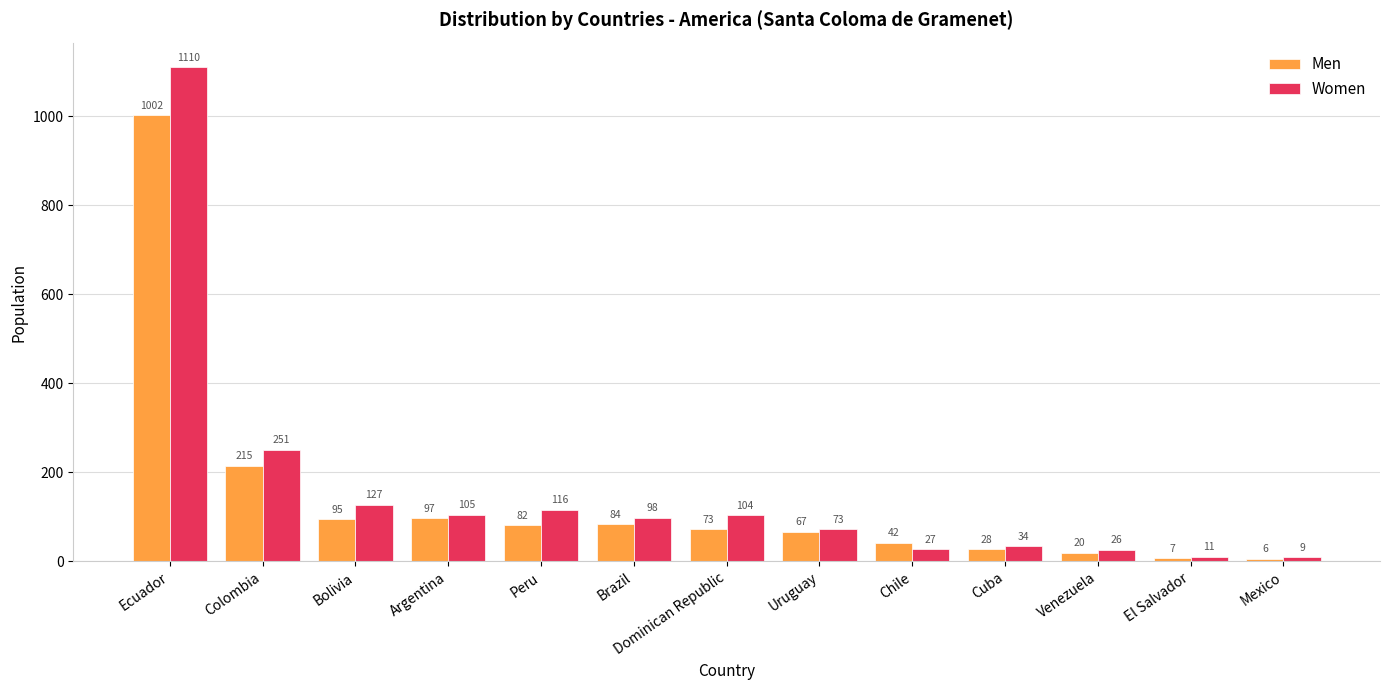

What is the lowest value of the Women series?

9